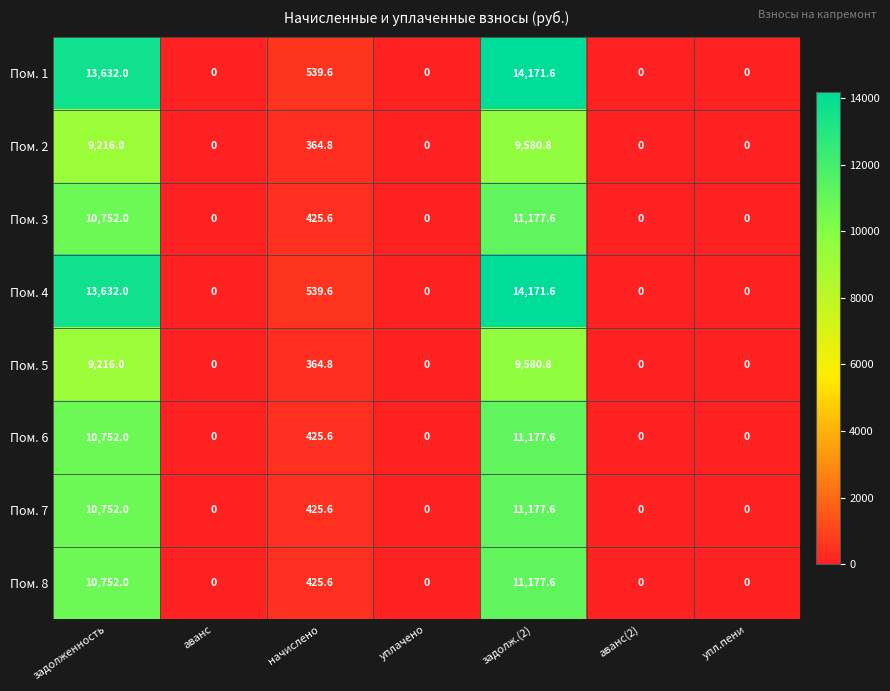

Which label corresponds to the largest value in the chart?

задолж.(2)